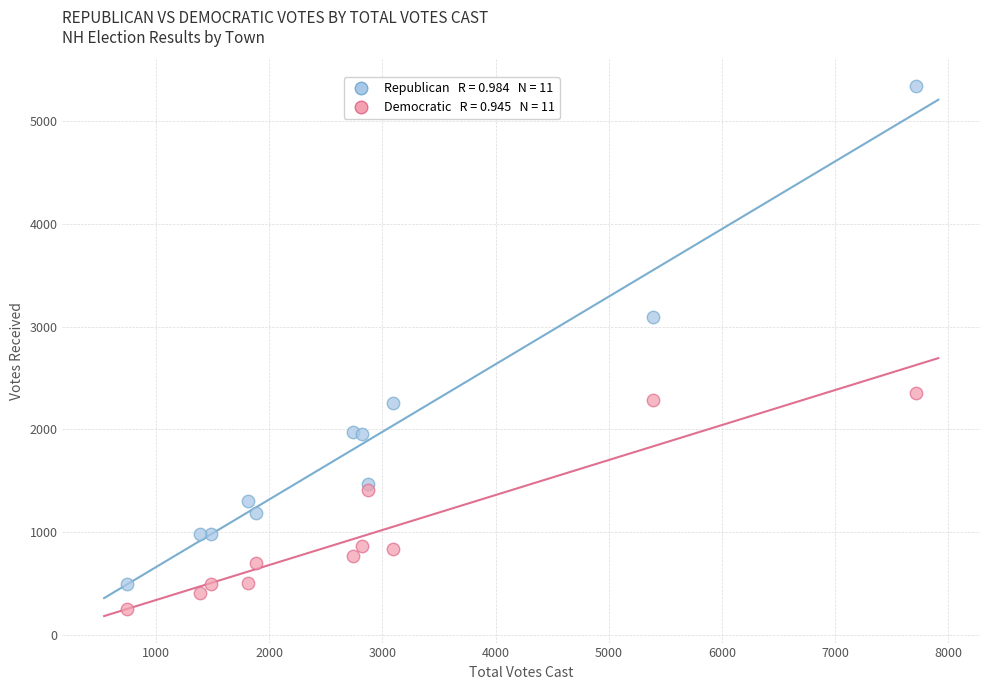

Across all data points, what is the range of Y values (max minus min)?

5099